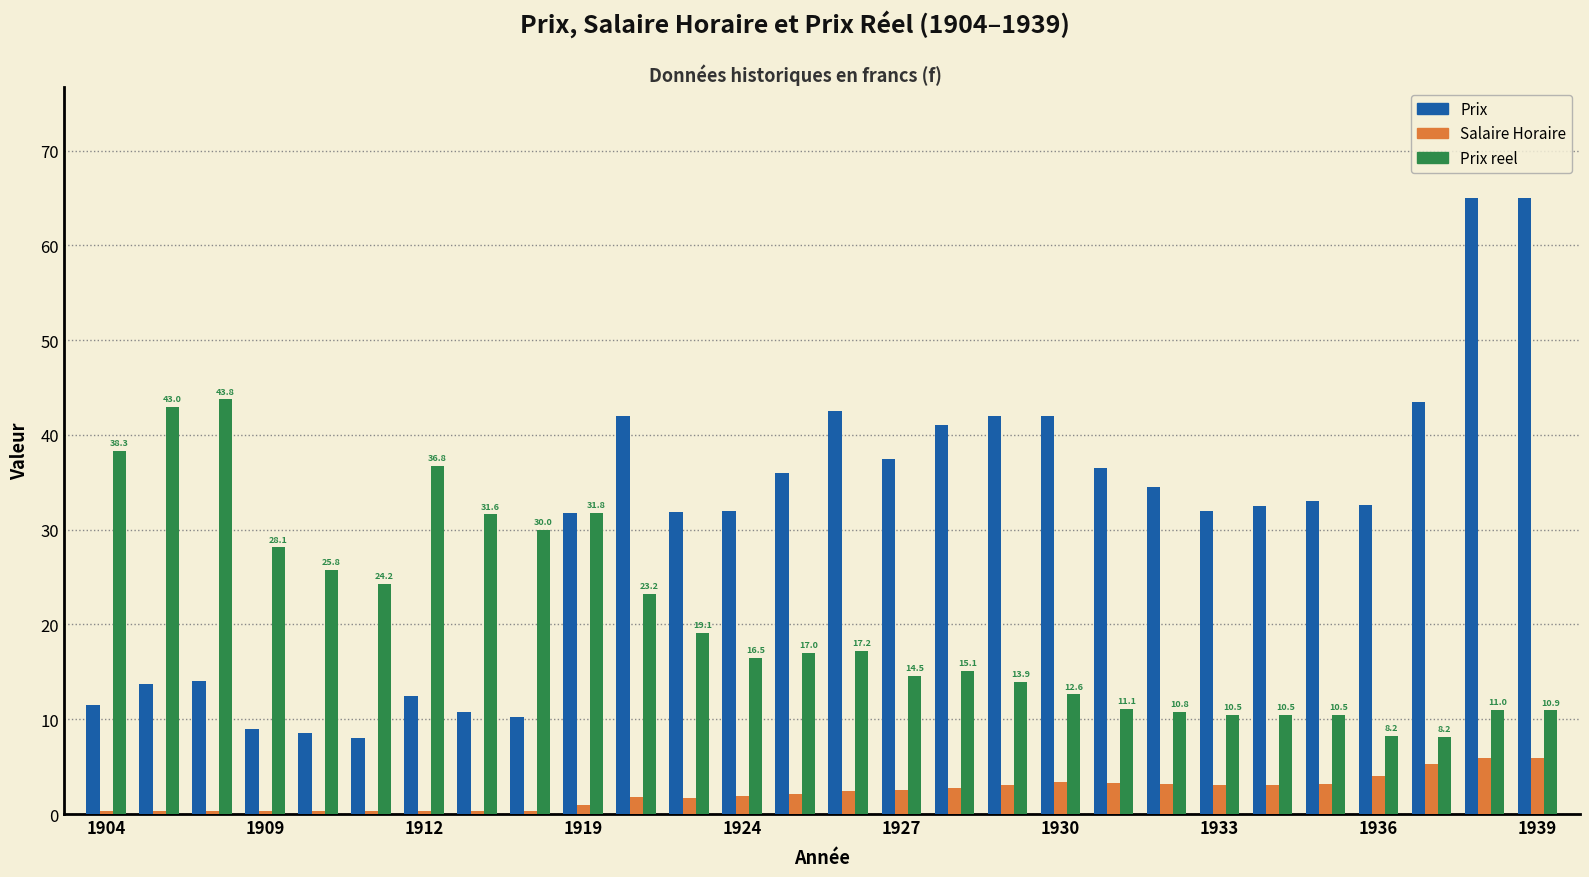

Which series has the largest range (max minus min)?

Prix